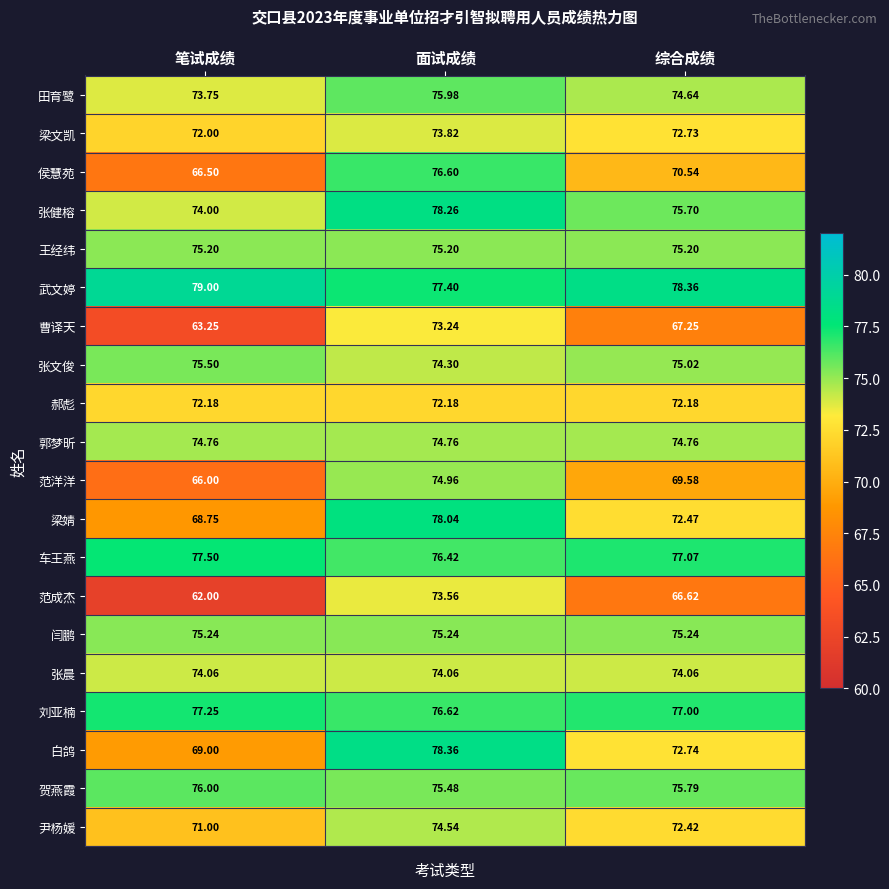

Which series has the largest total across all categories?

武文婷